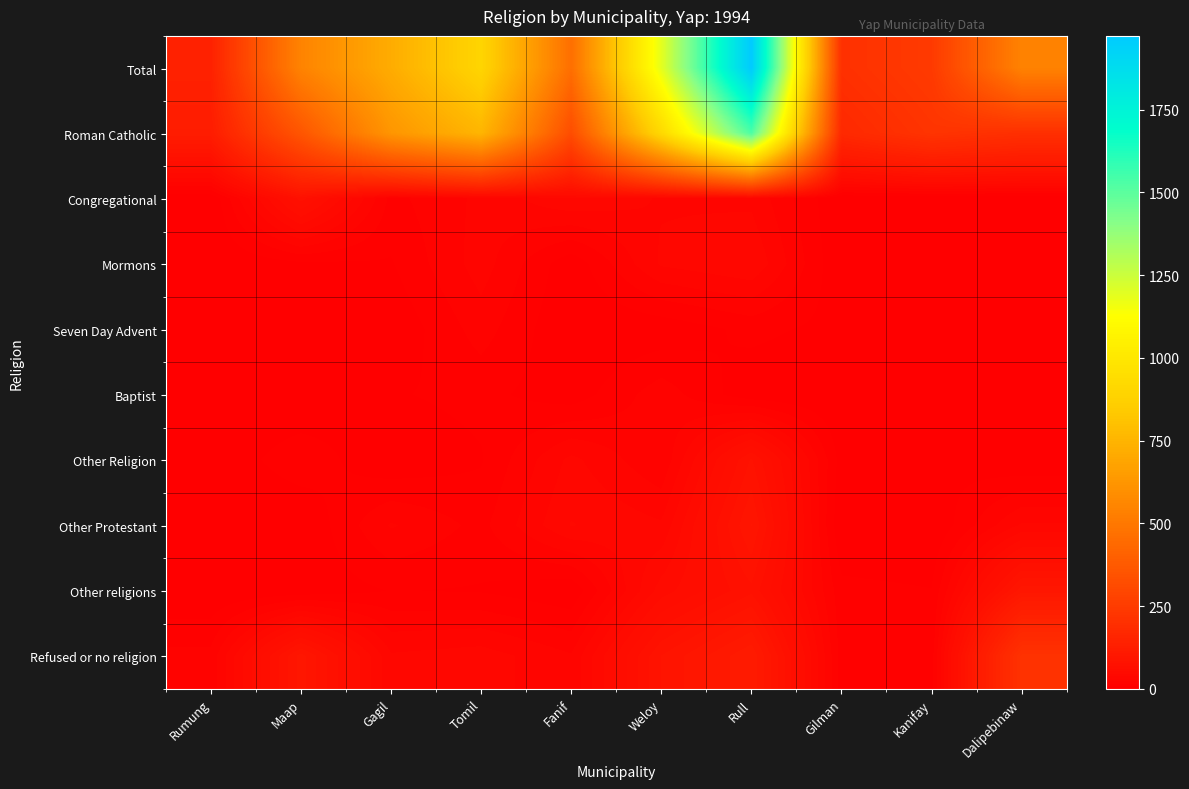

Which series has the widest spread of values?

Total